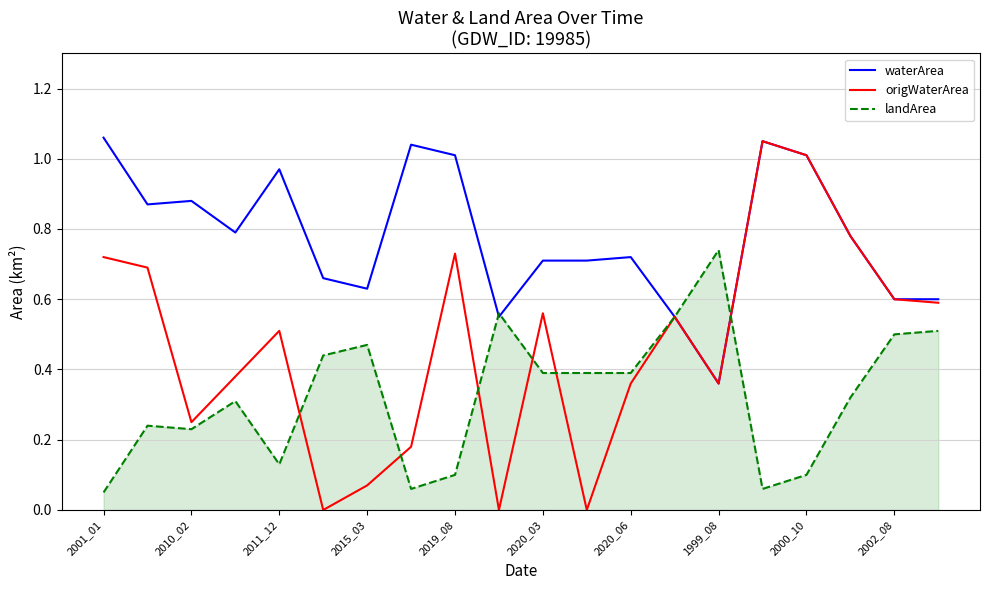

List the series in order of their overall mean, highest first.

waterArea, origWaterArea, landArea